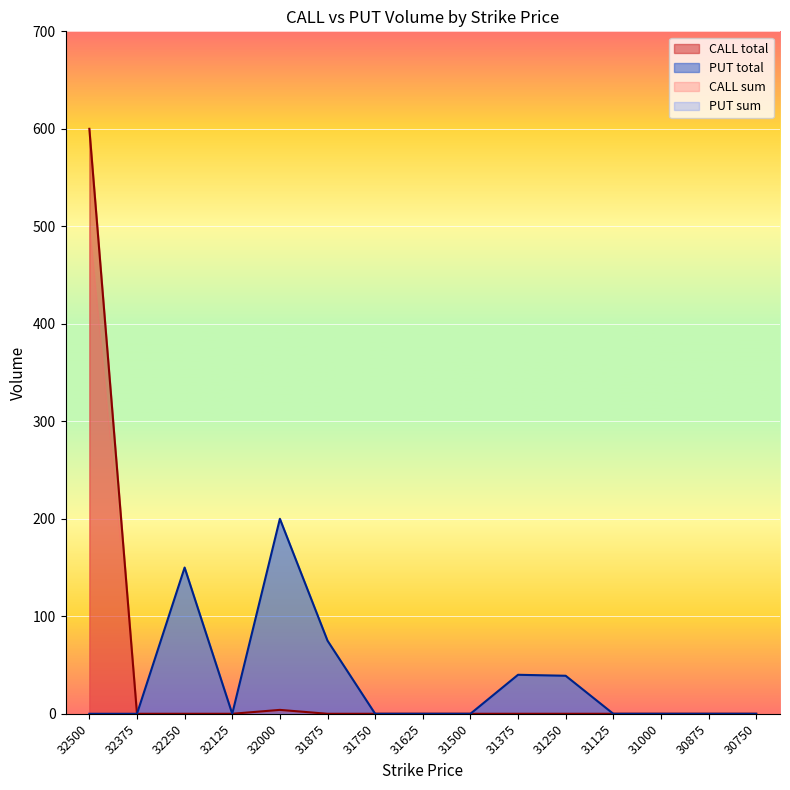

What is the maximum value shown in the chart?

600